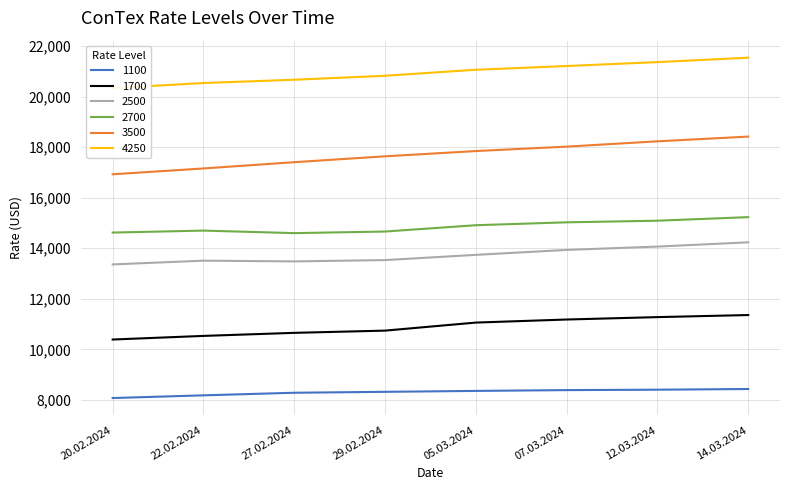

How many interior local valleys does the 2700 series have?

1